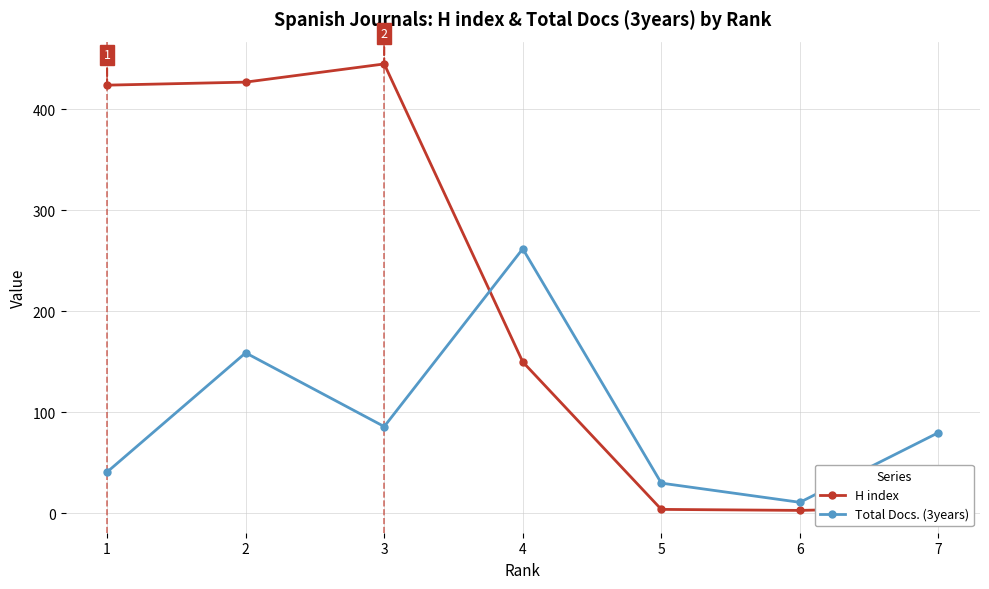

Which series has the largest range (max minus min)?

H index